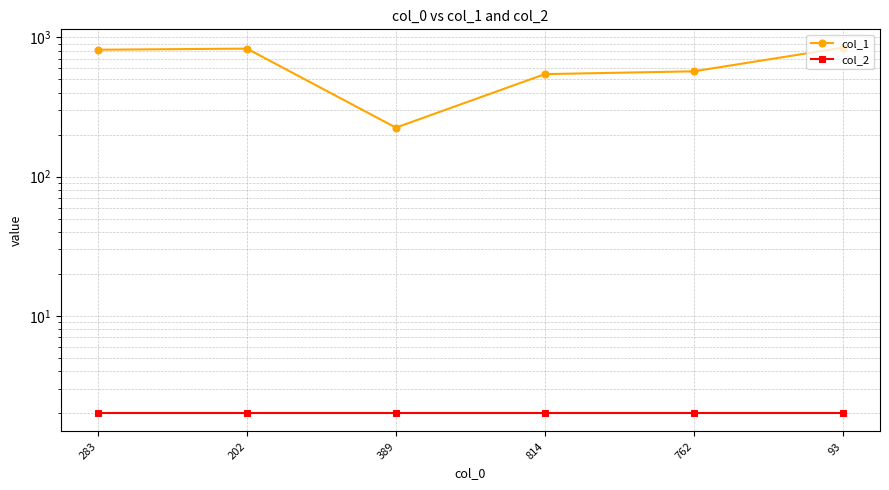

At how many categories does at least one series exceed 605?

3